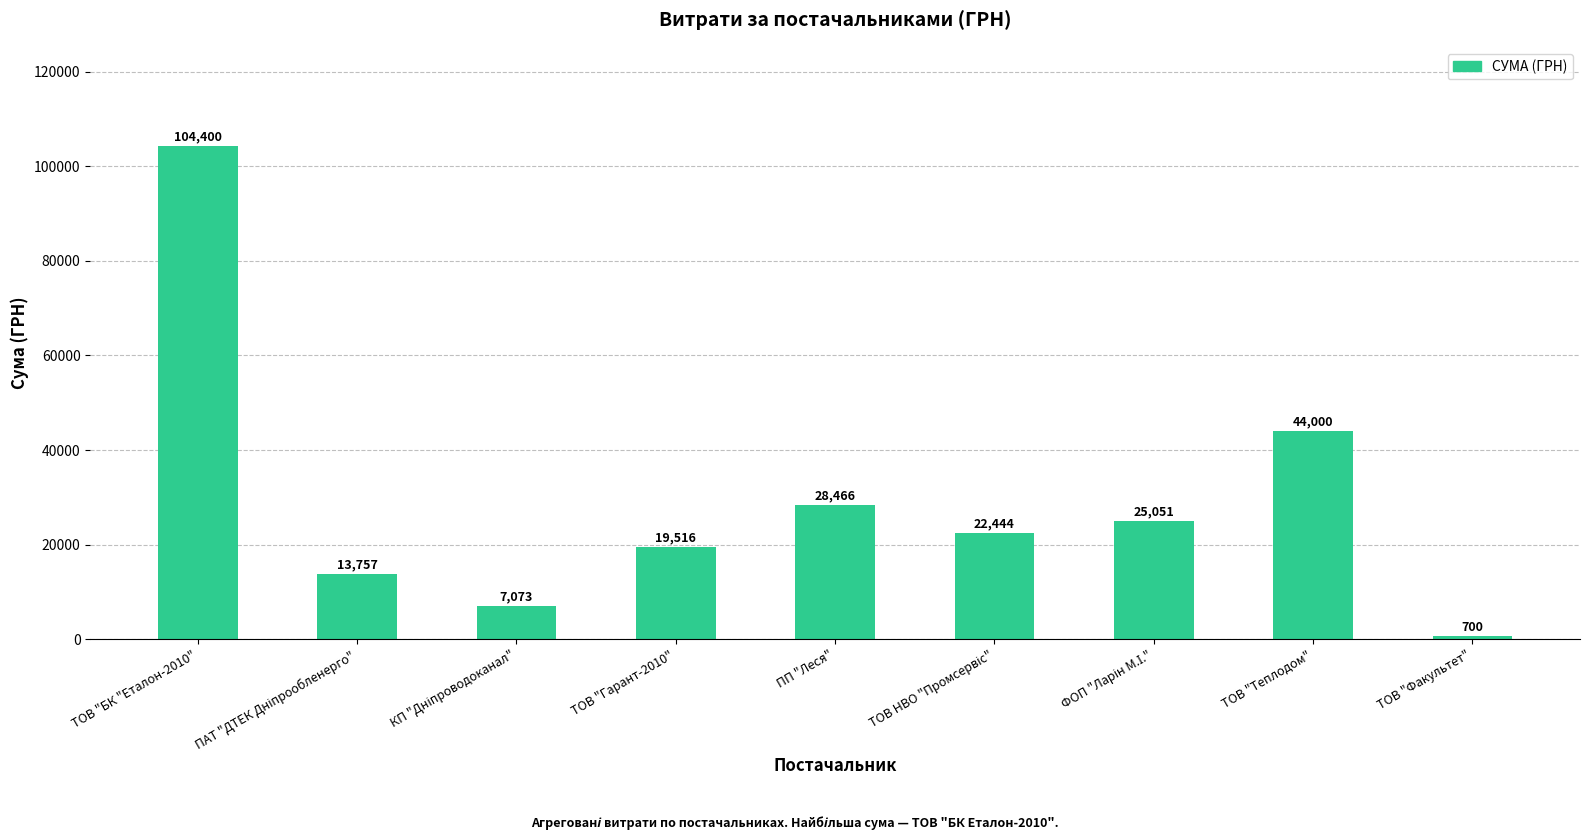

The value at ТОВ "БК "Еталон-2010" is 104400.0. True or false?

True